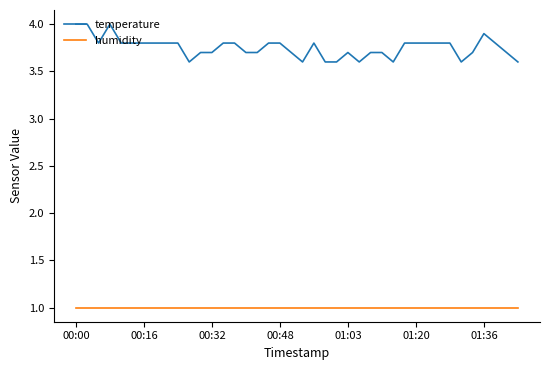

True or false: humidity and temperature intersect in this chart.

False